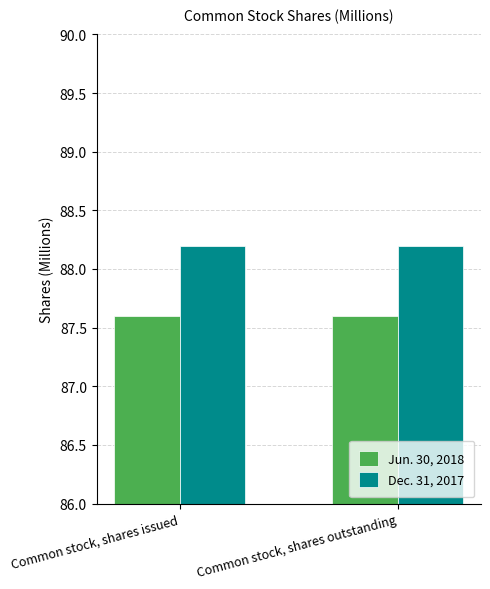

What is the average value of the Jun. 30, 2018 series?

87.6